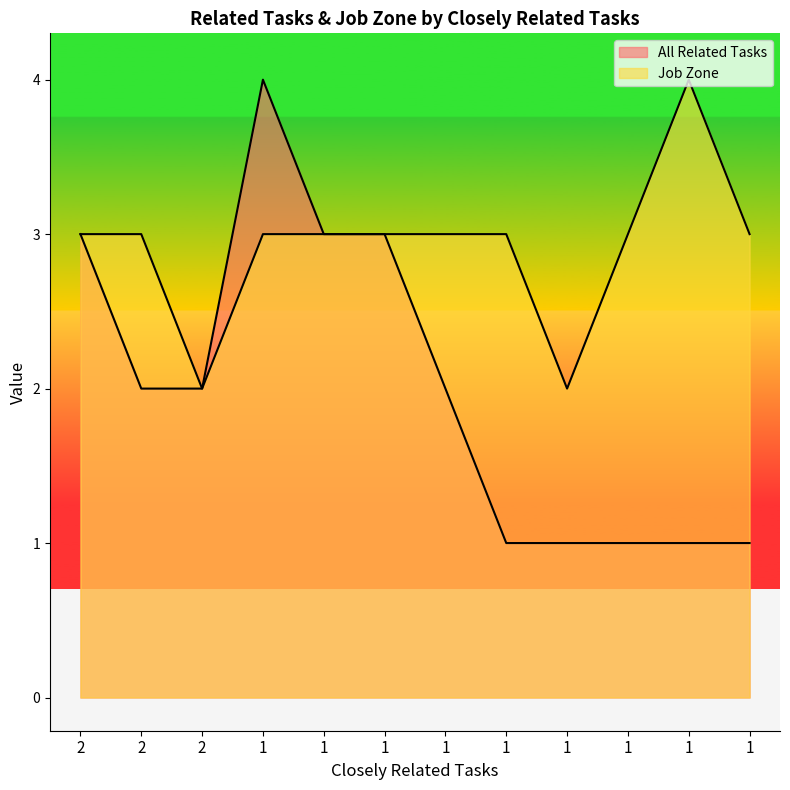

The value of All Related Tasks at 1 is 1. True or false?

False